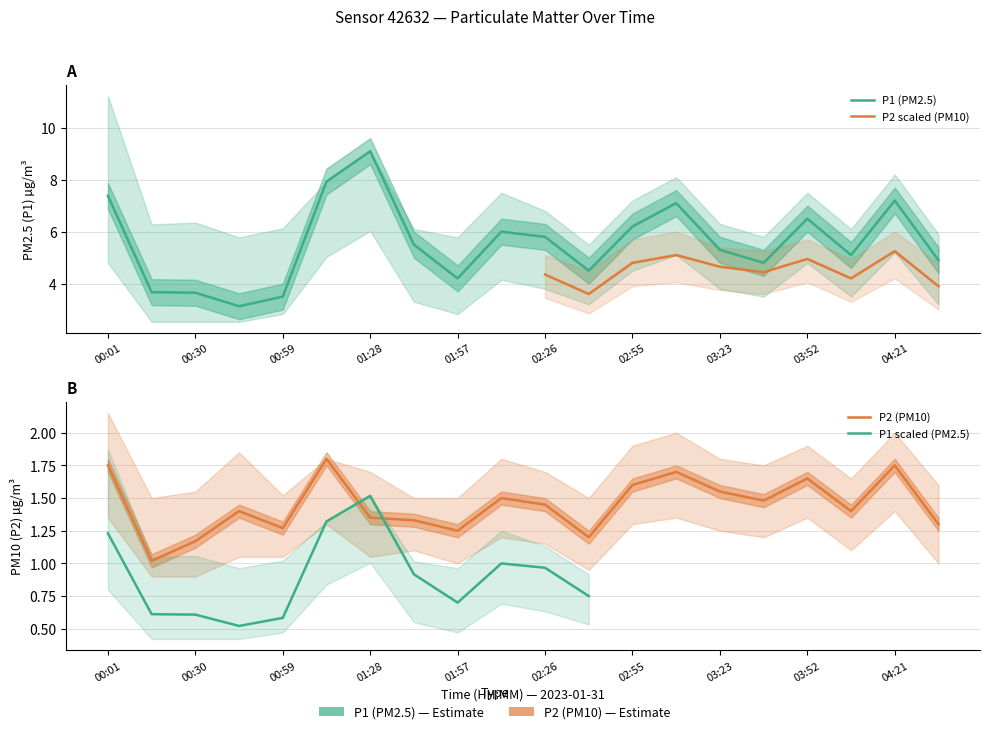

What is the value of the P1 point at the 16th from the left?

4.8